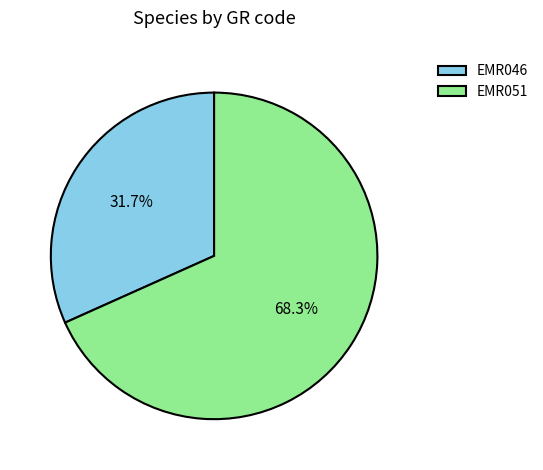

Which category has the biggest portion of the pie?

EMR051